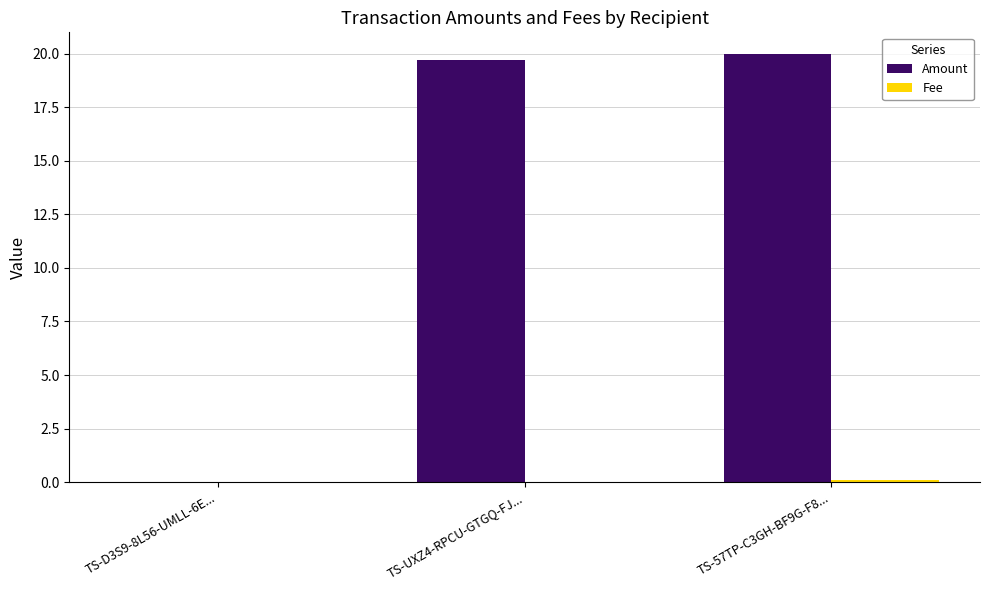

Which series has the largest total across all categories?

Amount